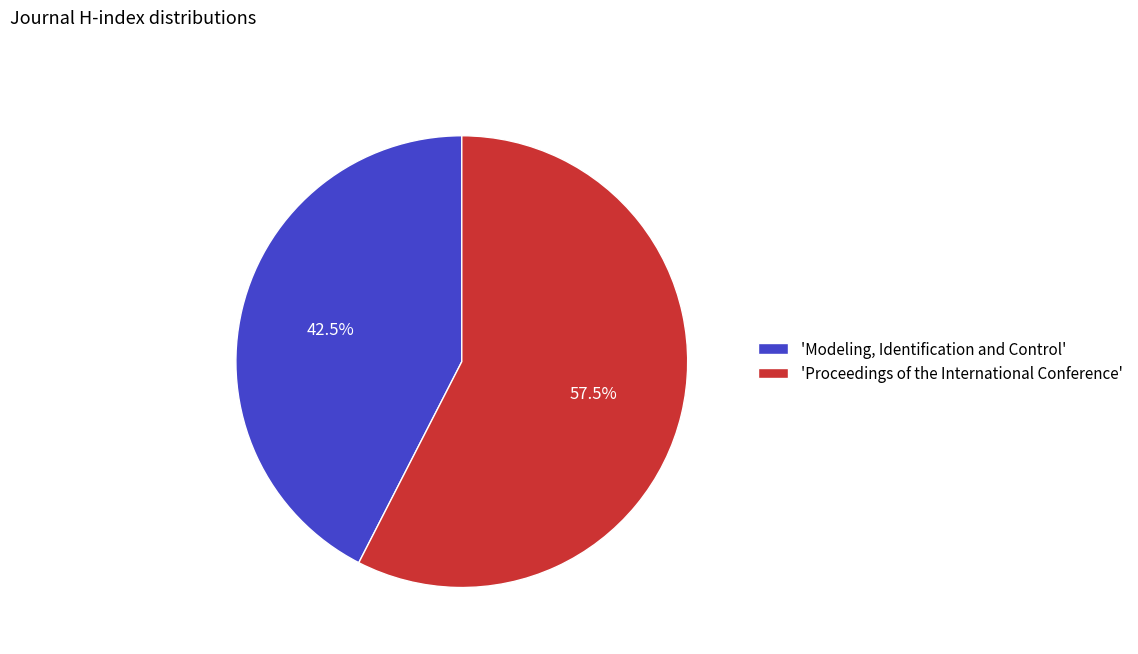

Do 'Modeling, Identification and Control' and 'Proceedings of the International Conference' together represent more than half of the pie?

Yes